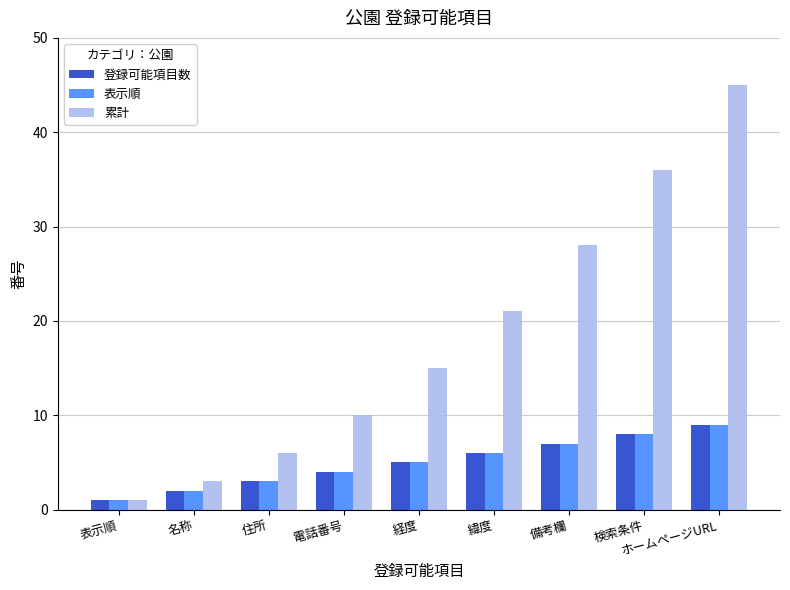

At which label does 表示順 reach its peak?

ホームページURL